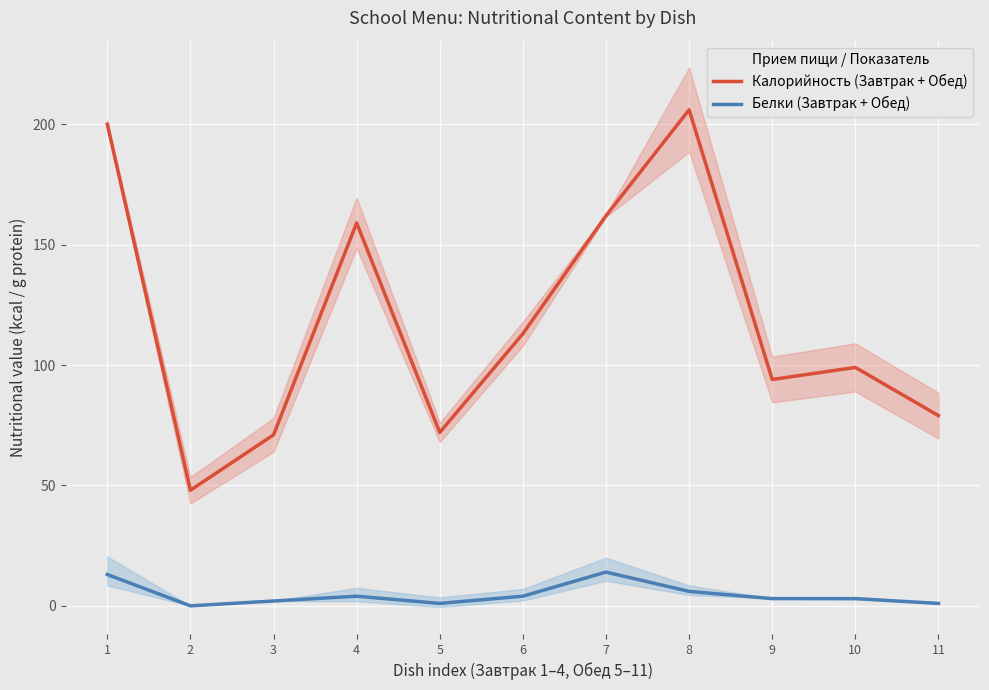

At how many categories does at least one series exceed 134?

4